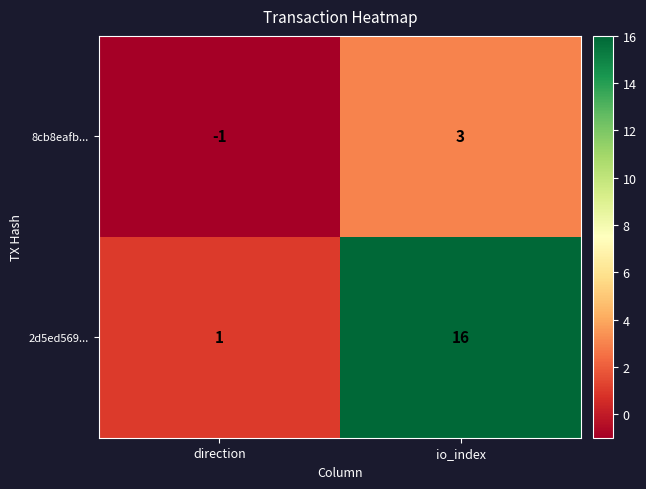

Reading left to right, extract all data points from this chart.

8cb8eafb...: direction=-1	io_index=3
2d5ed569...: direction=1	io_index=16